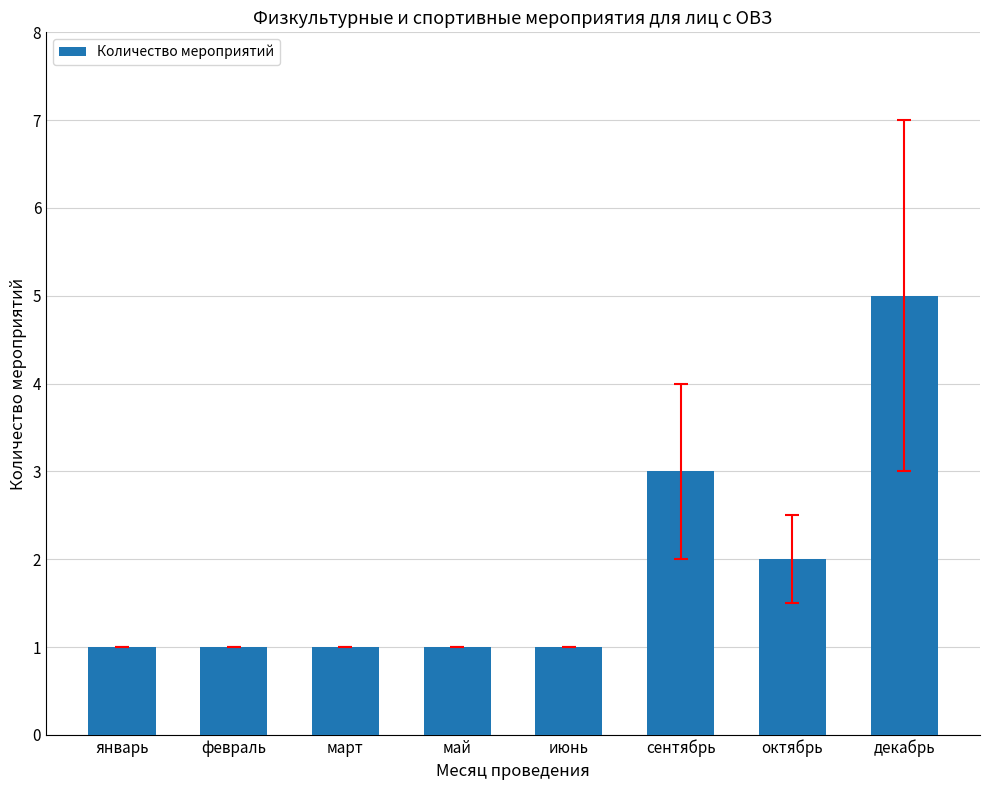

Which label corresponds to the largest value in the chart?

декабрь